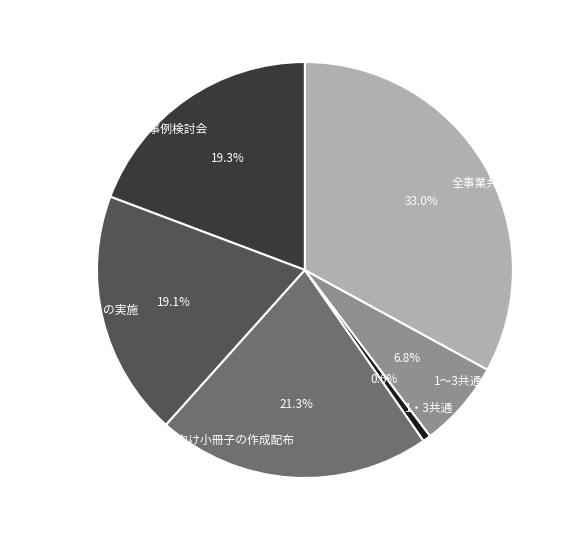

What is the largest slice in the pie chart?

全事業共通